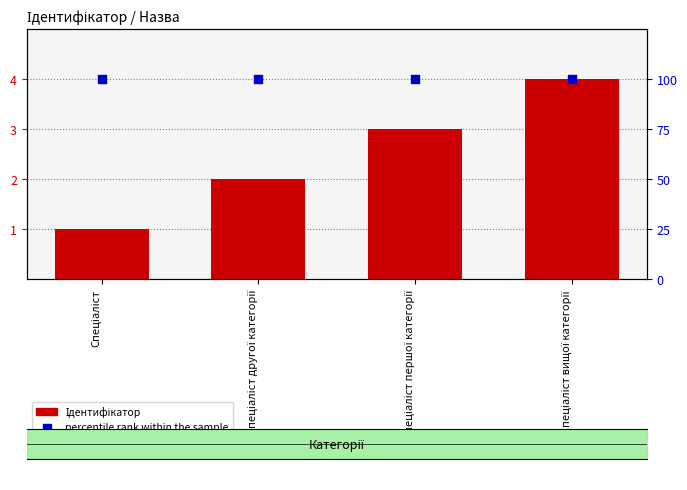

Which series has the widest spread of Y values?

Ідентифікатор